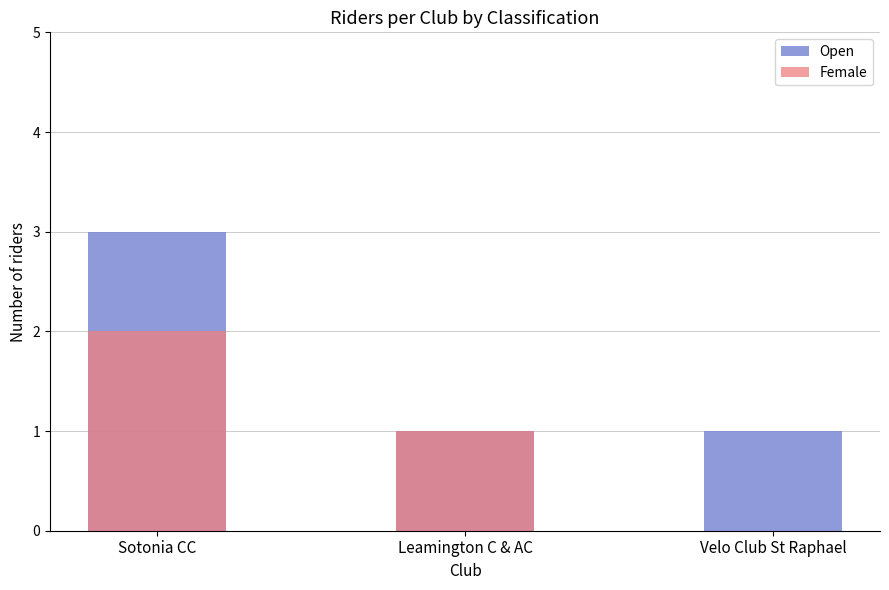

How many Female values are between 0 and 2?

3